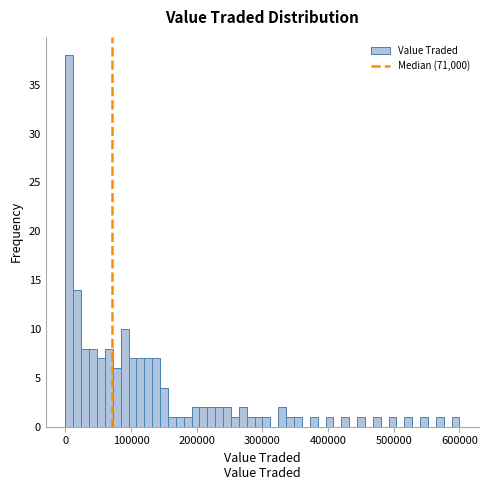

Read against the x-axis, roughly where is the centre of the tallest bar?

10000